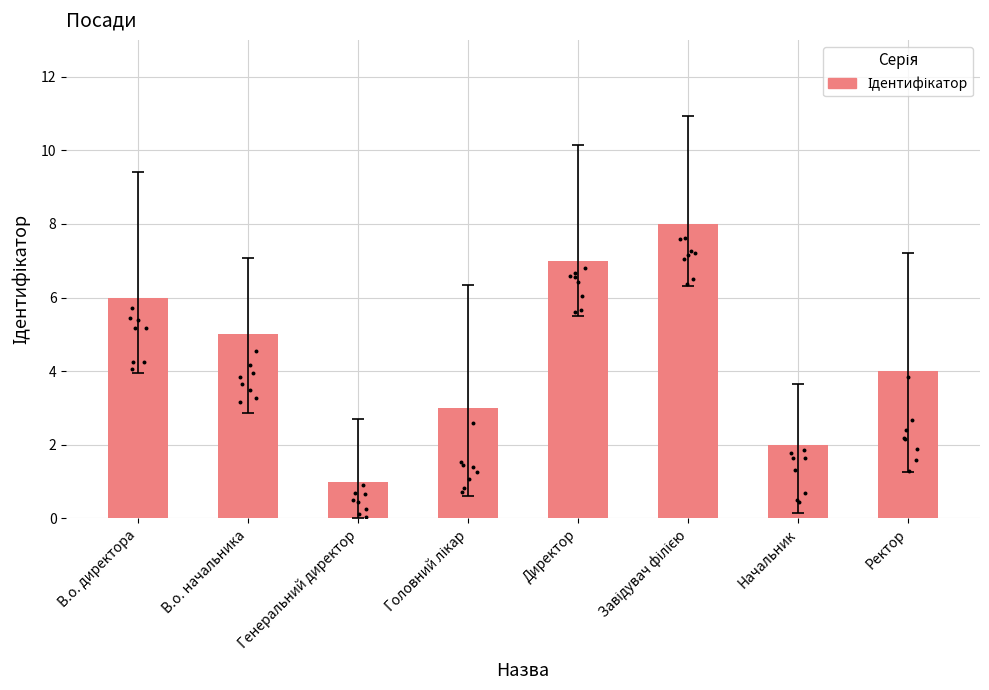

Between Головний лікар and Директор, which is larger?

Директор